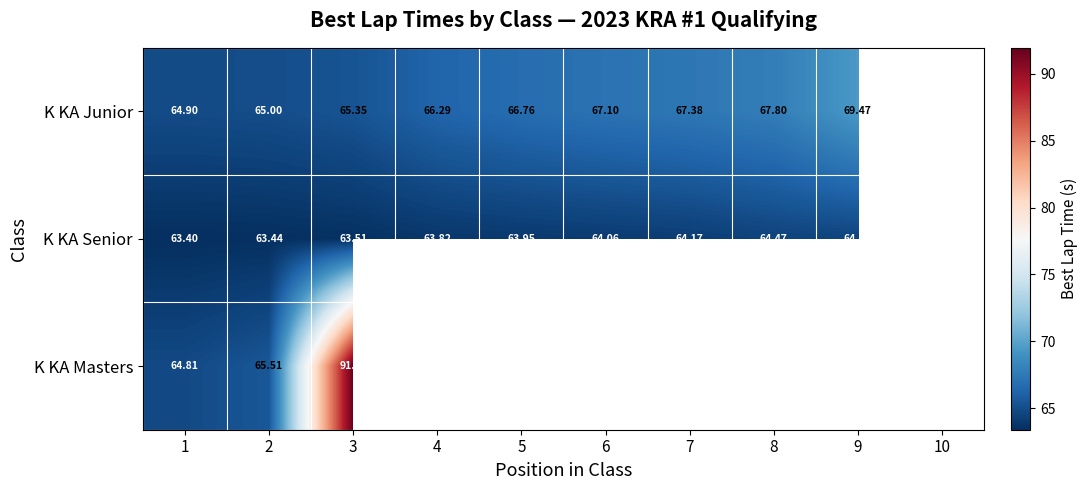

Rank the series at 2 from highest to lowest value.

K KA Masters, K KA Junior, K KA Senior